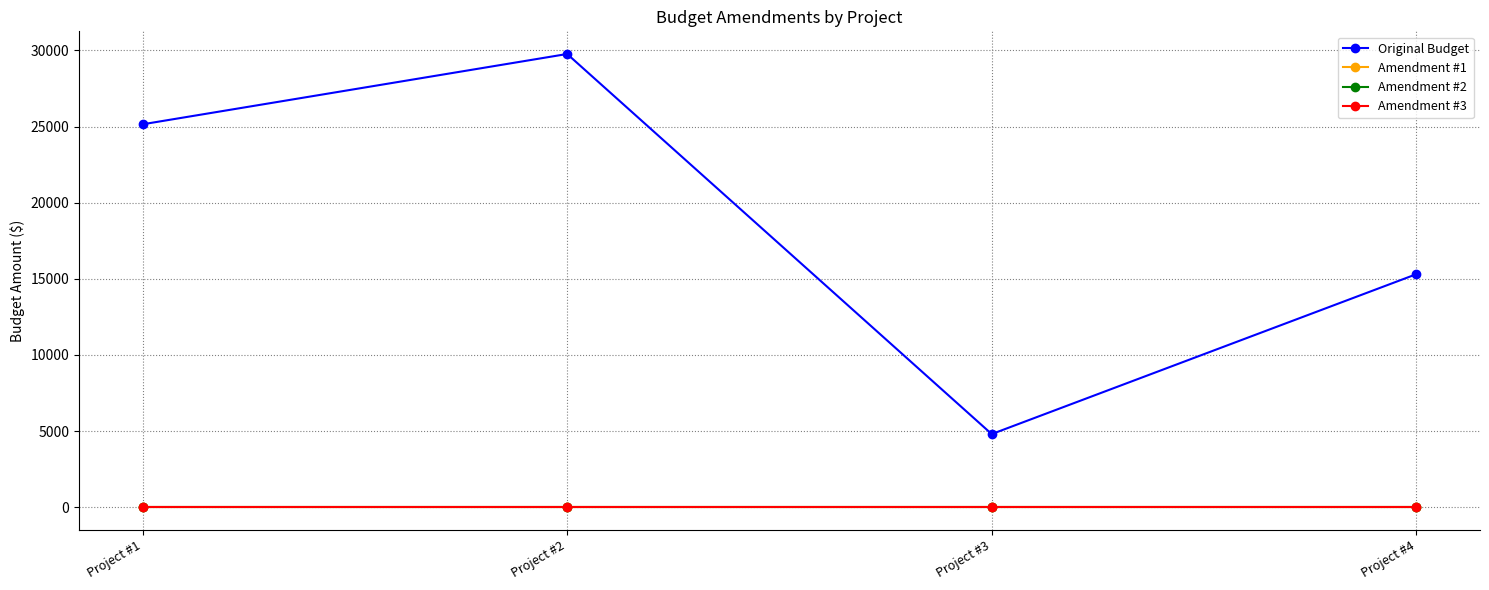

Reading left to right, what are all the values shown in this chart?

Original Budget: Project #1=25150.0	Project #2=29769.0	Project #3=4798.6	Project #4=15302.0
Amendment #1: Project #1=0.0	Project #2=0.0	Project #3=0.0	Project #4=0.0
Amendment #2: Project #1=0.0	Project #2=0.0	Project #3=0.0	Project #4=0.0
Amendment #3: Project #1=0.0	Project #2=0.0	Project #3=0.0	Project #4=0.0